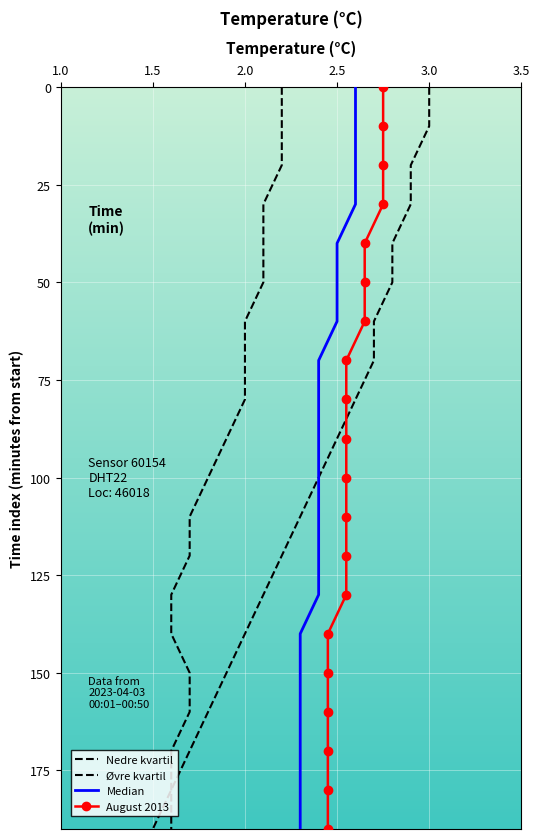

Is the value of Nedre kvartil at 9 greater than the value of Øvre kvartil at 3.5?

Yes